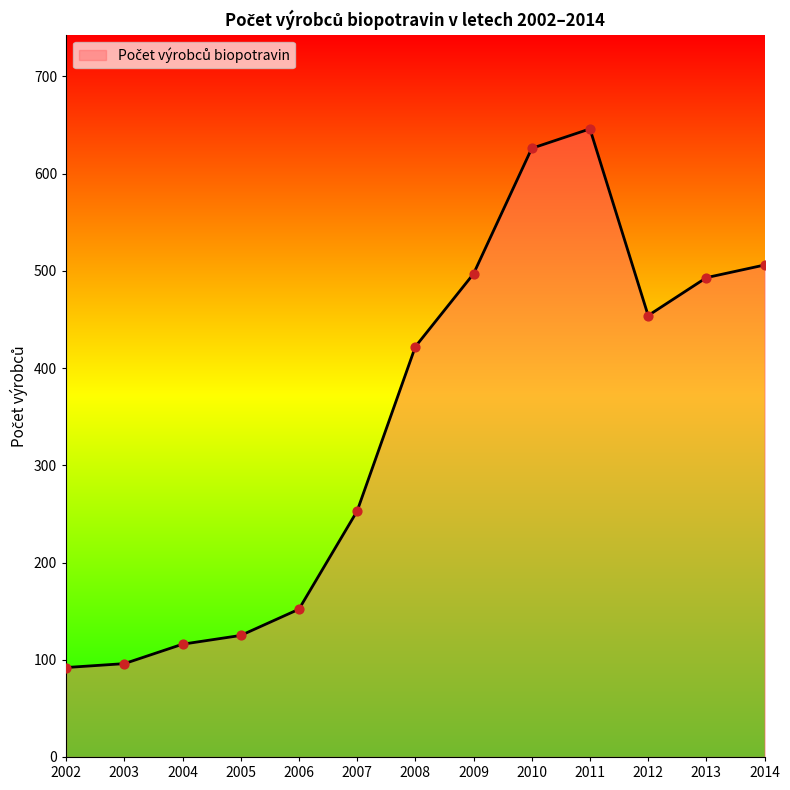

Approximately how many times larger is the value at 2006 compared to 2010?

0.2